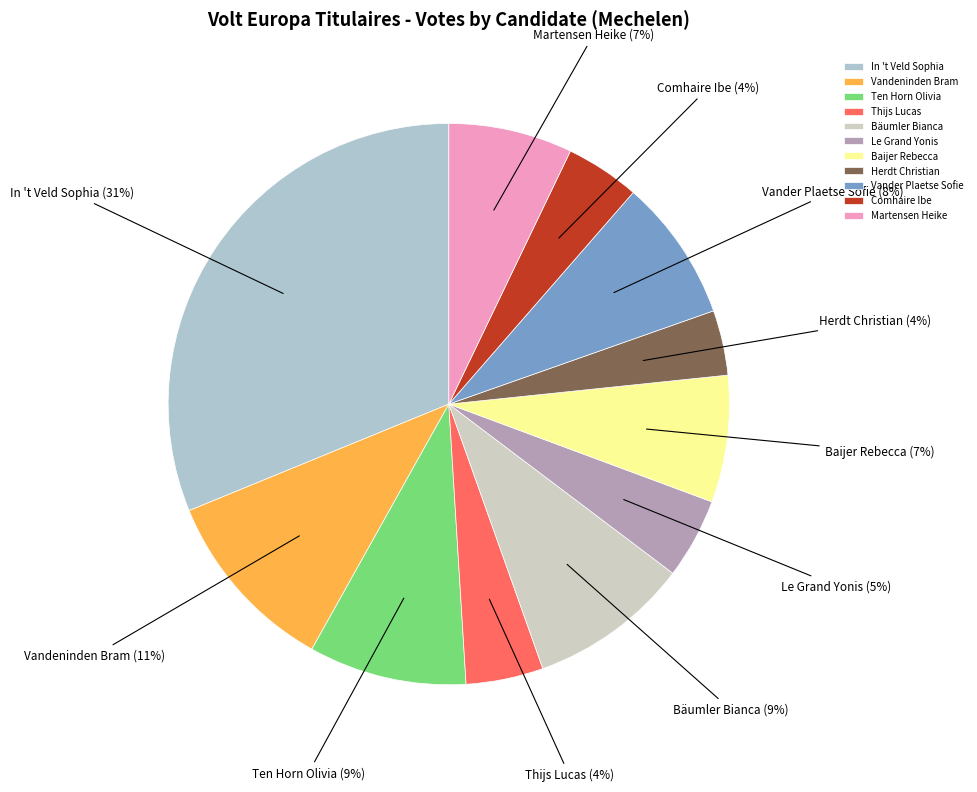

Is it true that Ten Horn Olivia is 2% of the pie?

False